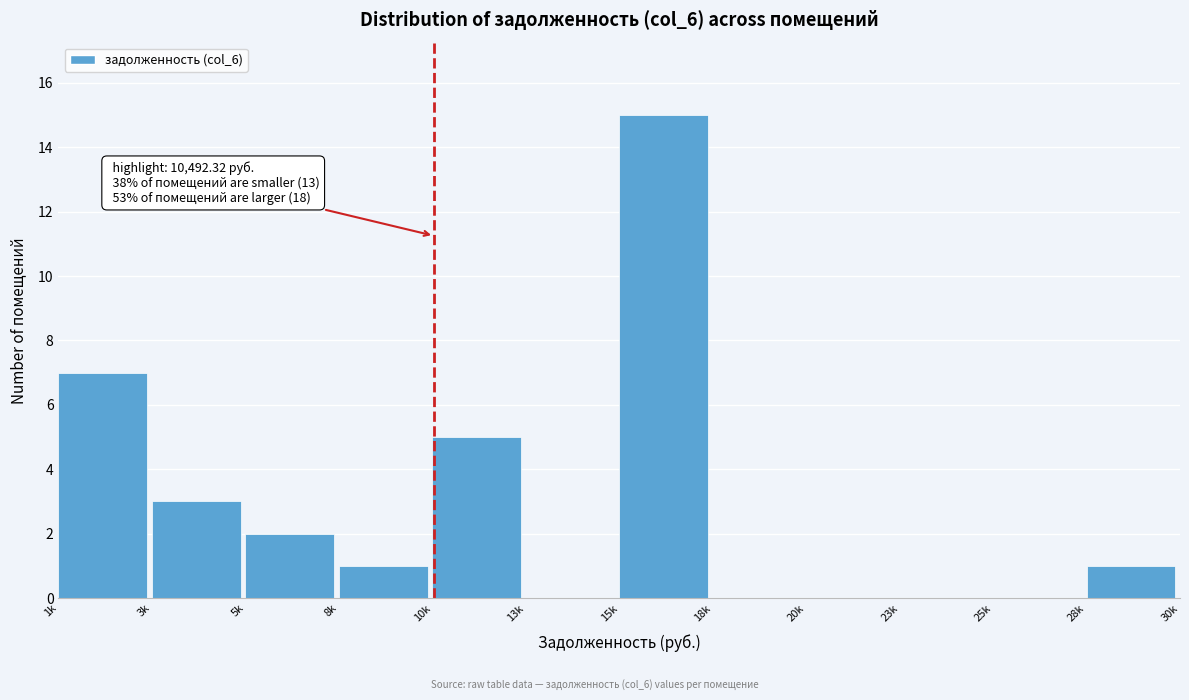

Reading left to right, transcribe all the data shown in this chart.

1k=7	3k=3	5k=2	8k=1	10k=5	13k=0	15k=15	18k=0	20k=0	23k=0	25k=0	28k=1